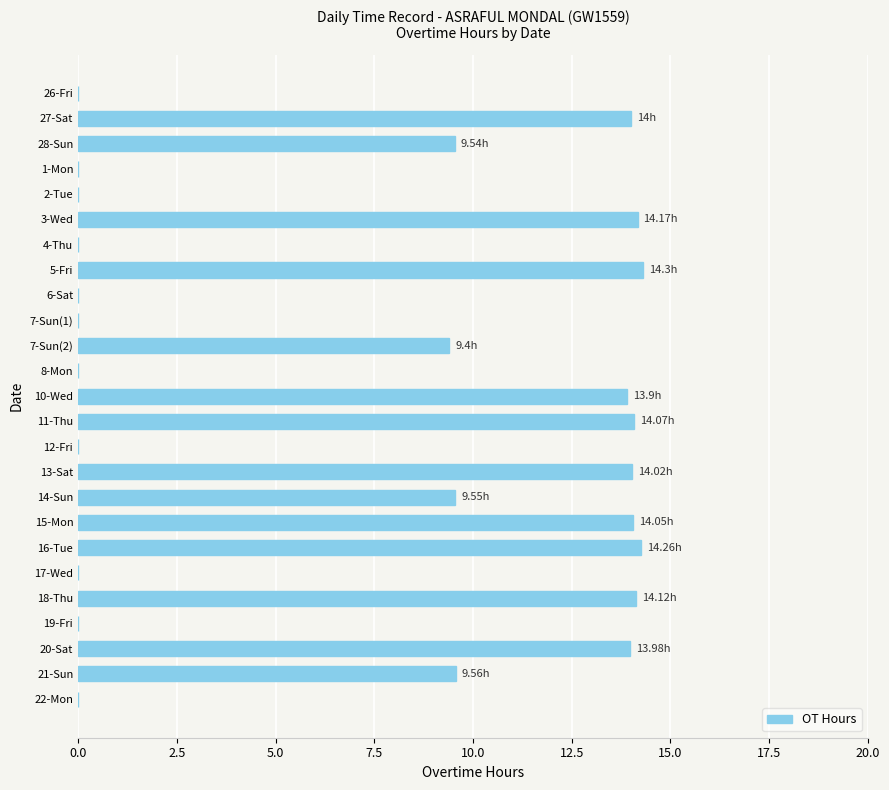

Between 11-Thu and 2-Tue, which is larger?

11-Thu